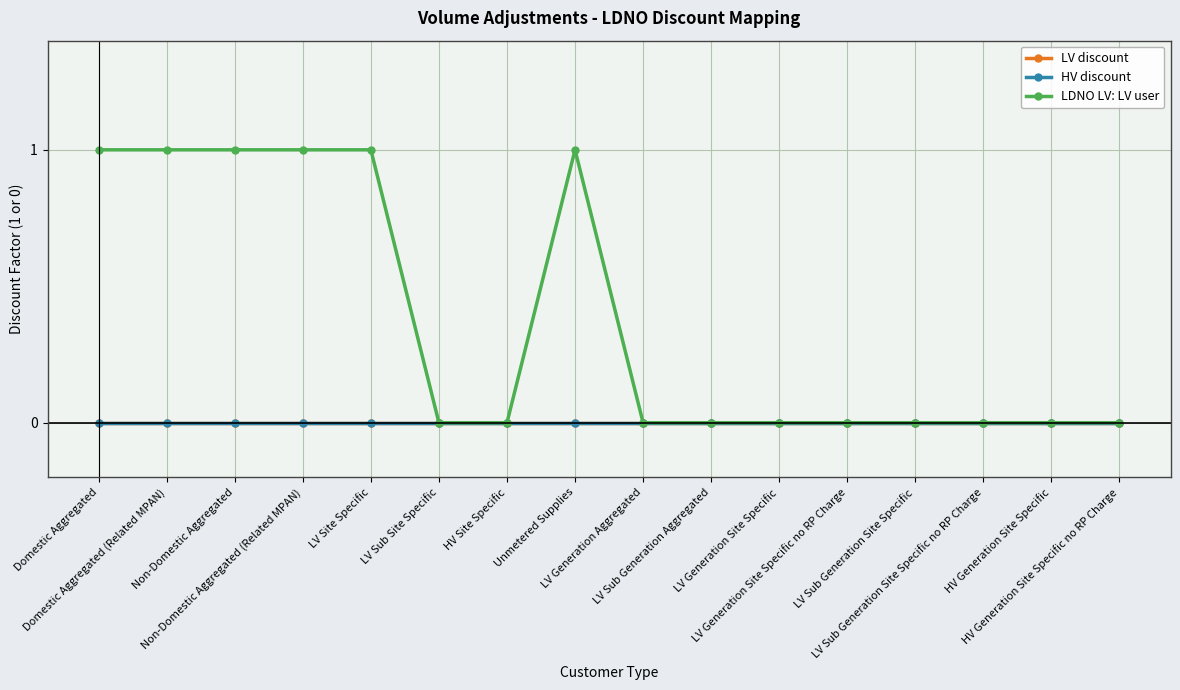

At how many categories does at least one series exceed 0?

6